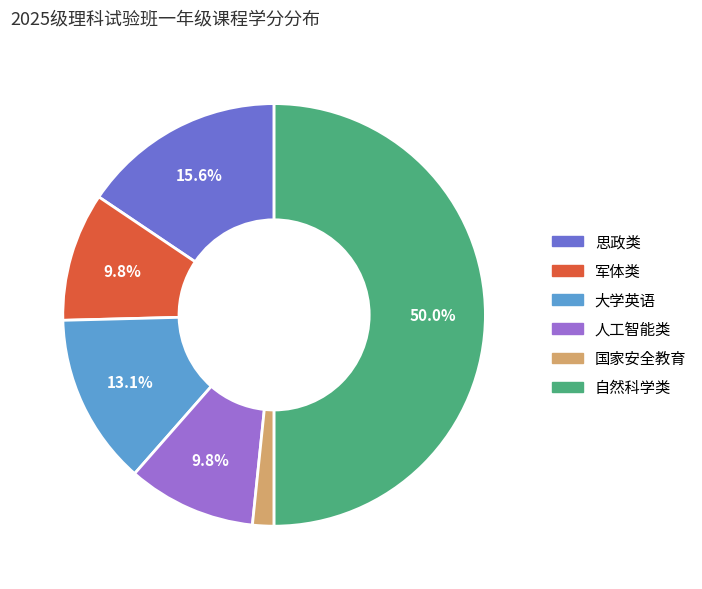

To the nearest percent, what is the difference between the largest and smallest slice percentages?

48%